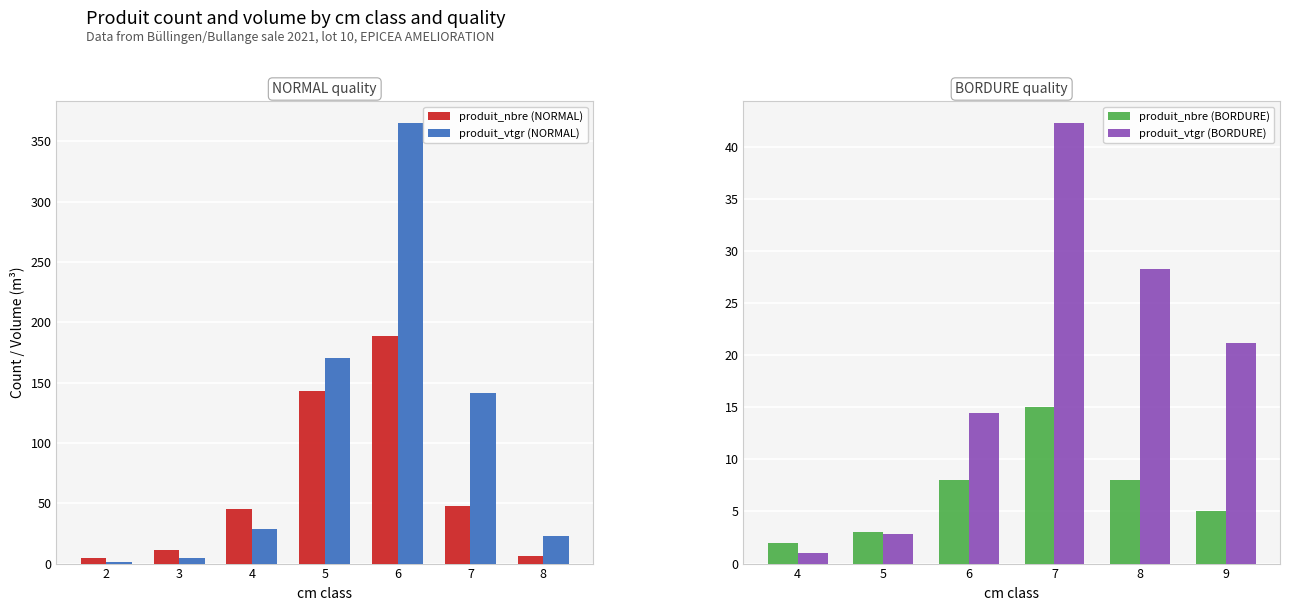

How many bars are there in each group?

2